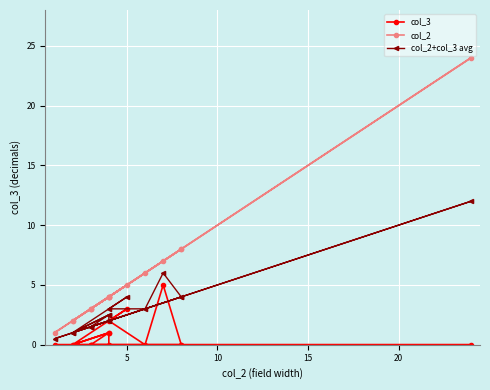

Count the number of data series in this chart.

3